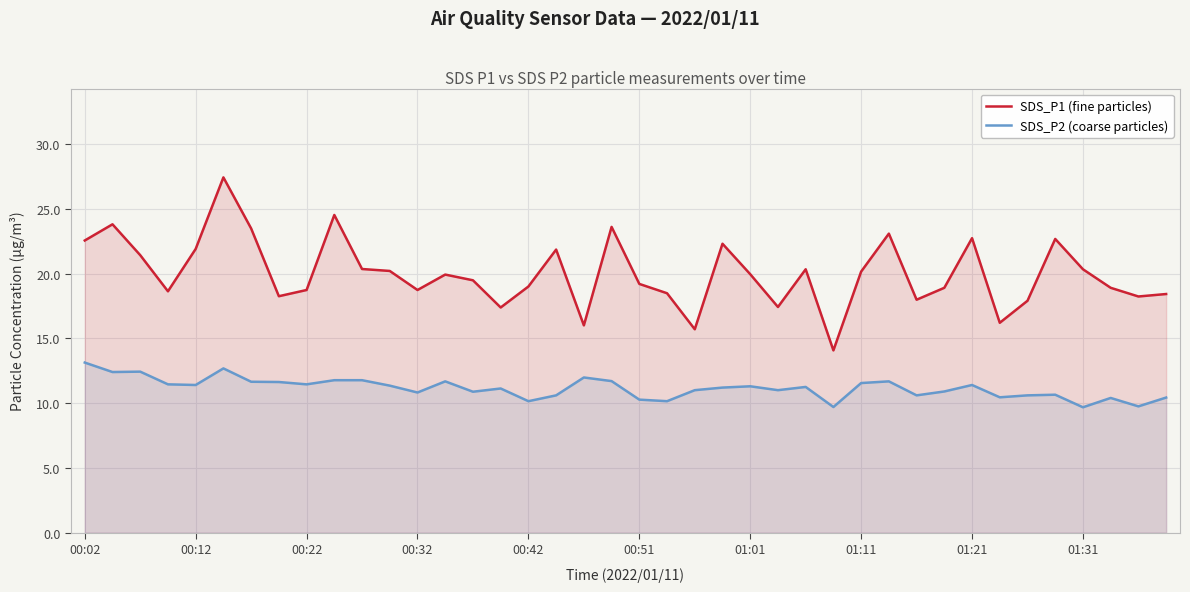

How many lines are shown in the chart?

2